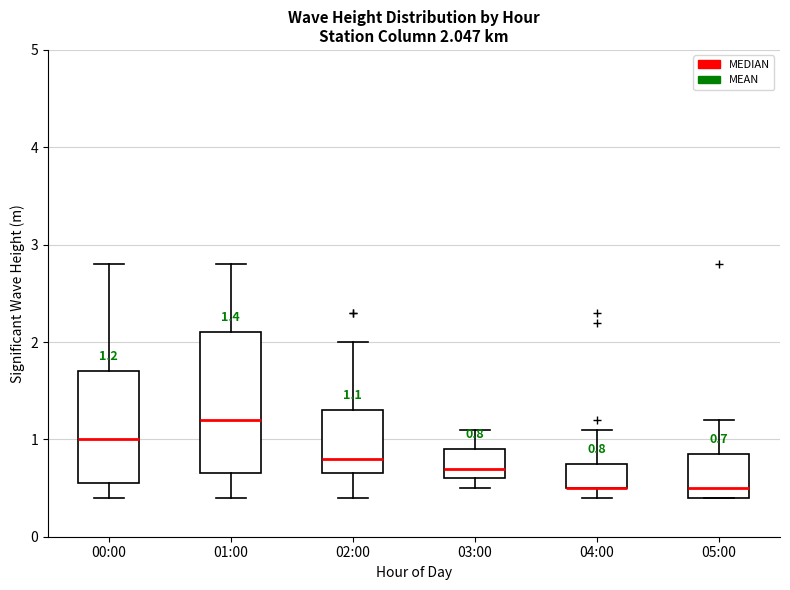

Comparing the boxes themselves (not the whiskers), which one is the tallest?

01:00